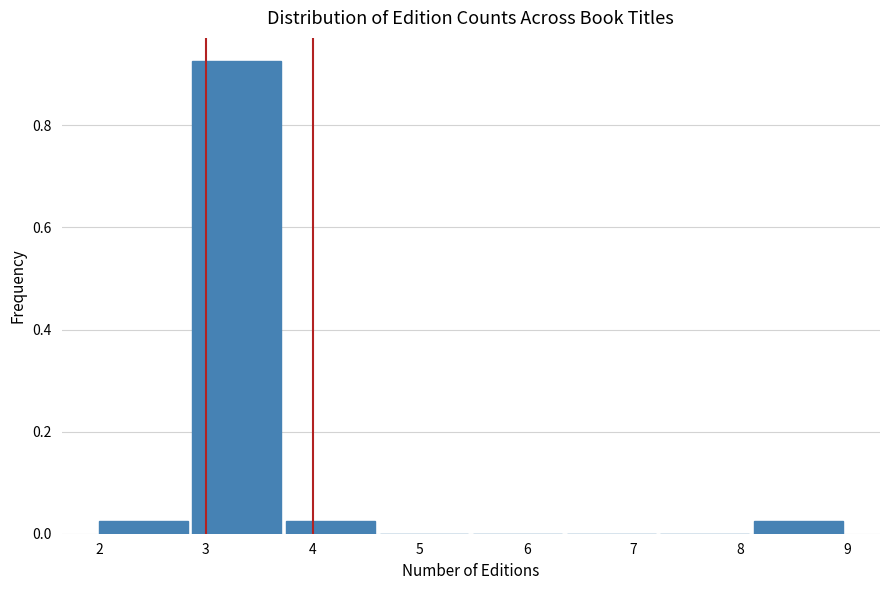

What is the height of the bar covering 3.8 to 4.6 on the x-axis? Neither the bar edges nor the heights are printed on the chart, so give them approximately, as read against the axes.

0.02